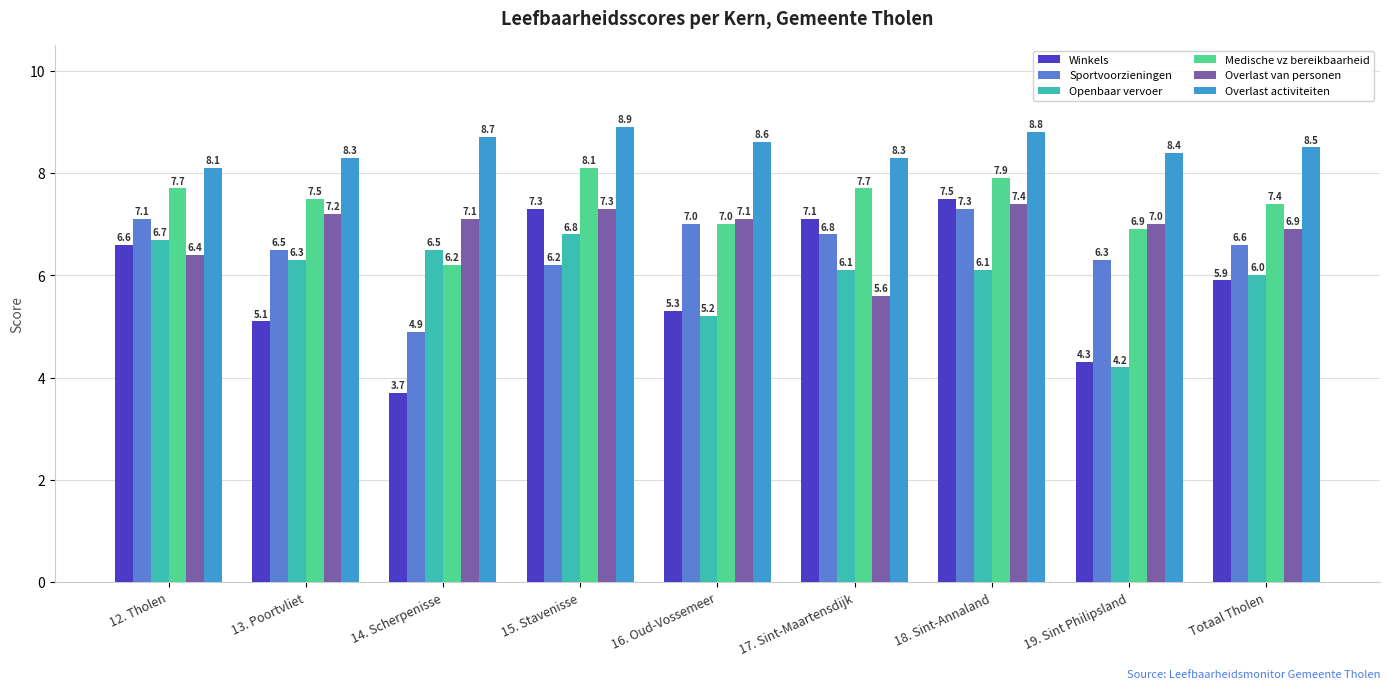

What is the lowest value of the Overlast activiteiten series?

8.1